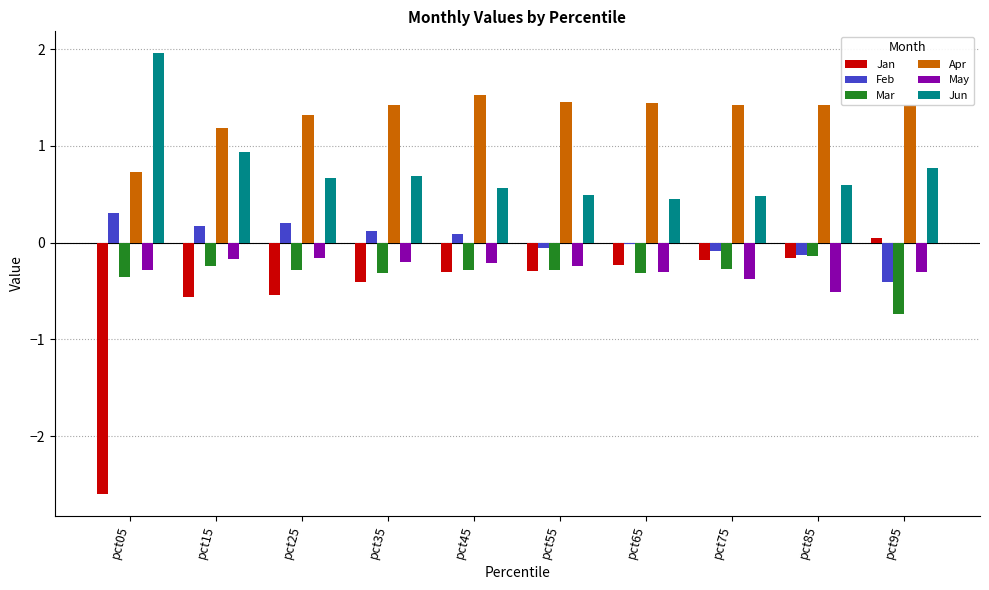

What is the spread (max minus min) of values at pct25?

1.9